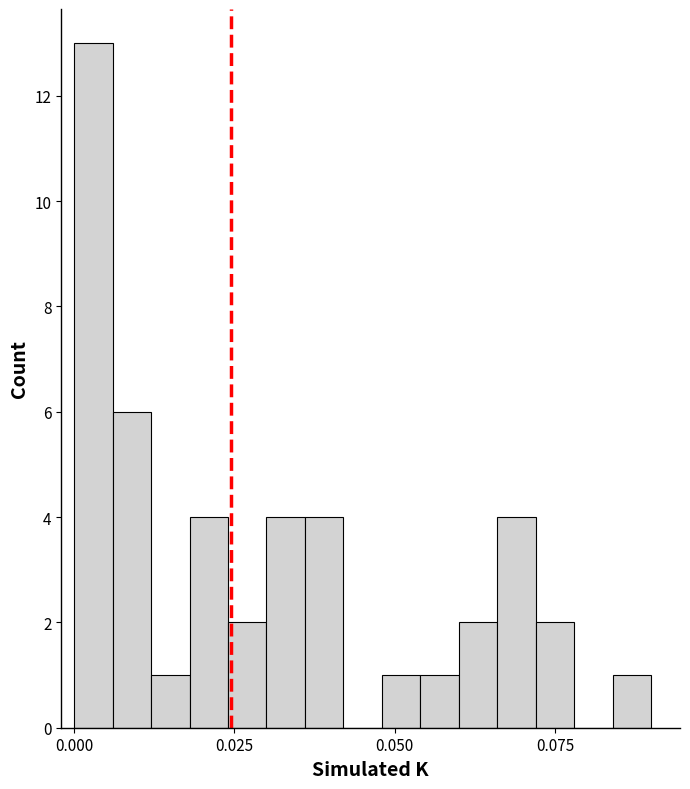

Around what value on the x-axis is the tallest bar? Give the approximate position of its centre, as read against the axis.

0.005